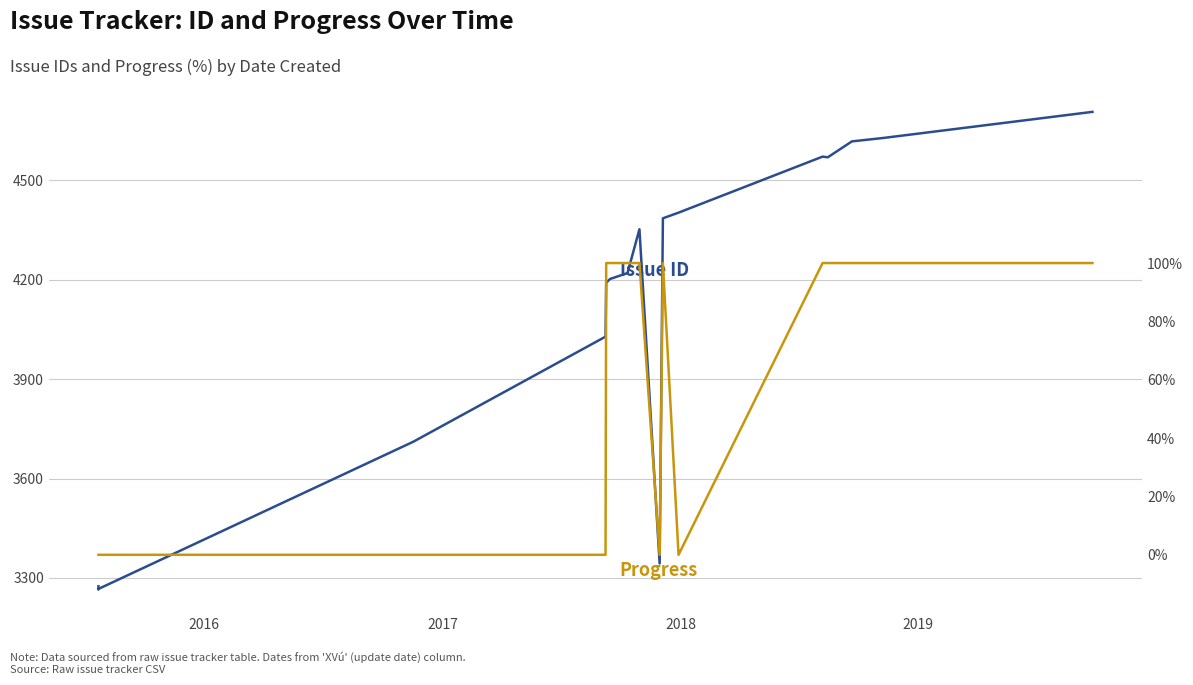

True or false: Issue ID and Progress cross at least once.

False